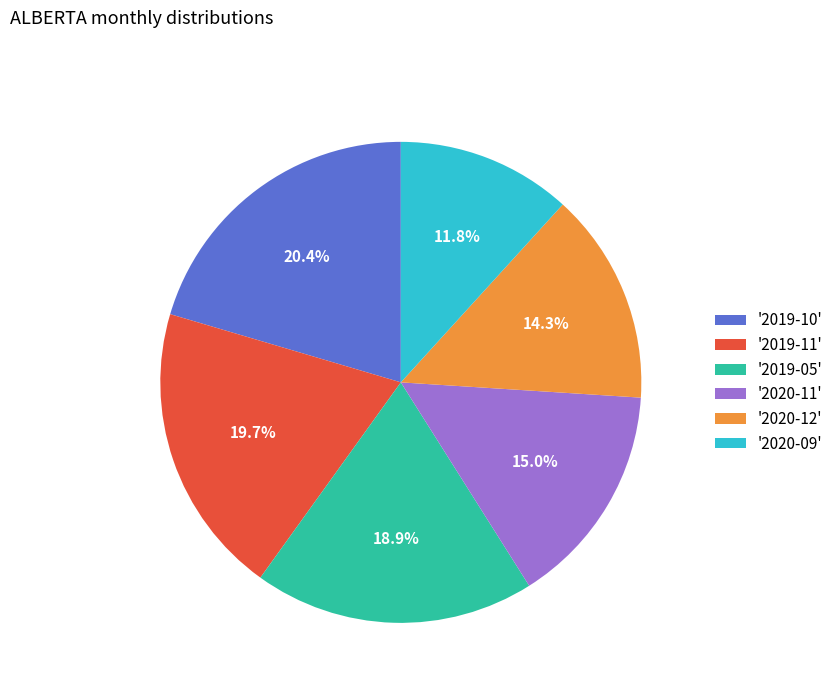

What portion of the pie excludes '2019-05'?

81.1%